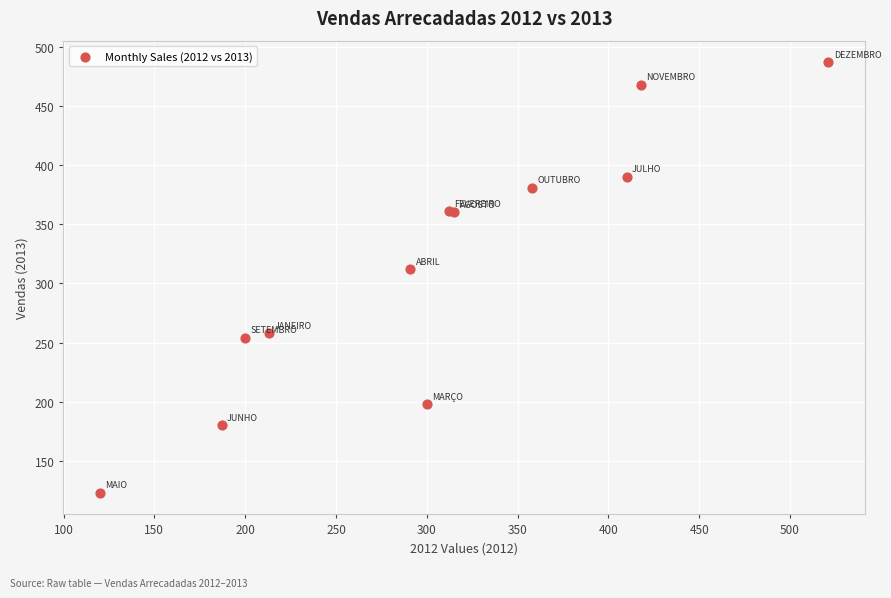

What Y value in the scatter plot is closest to 305?

312